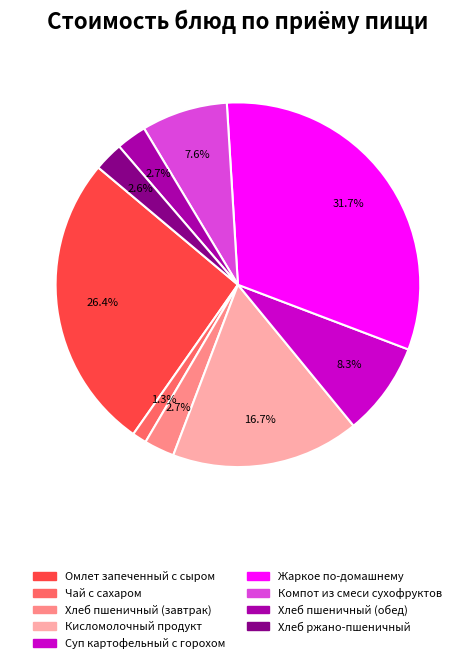

To the nearest percent, what is the average slice percentage?

11%